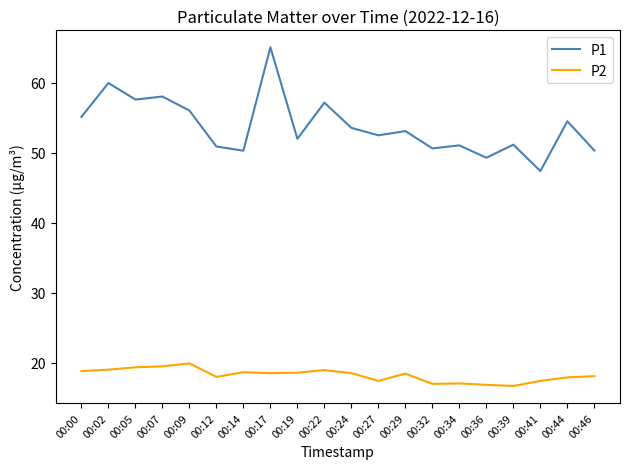

At 00:14, list the series in order from largest to smallest.

P1, P2